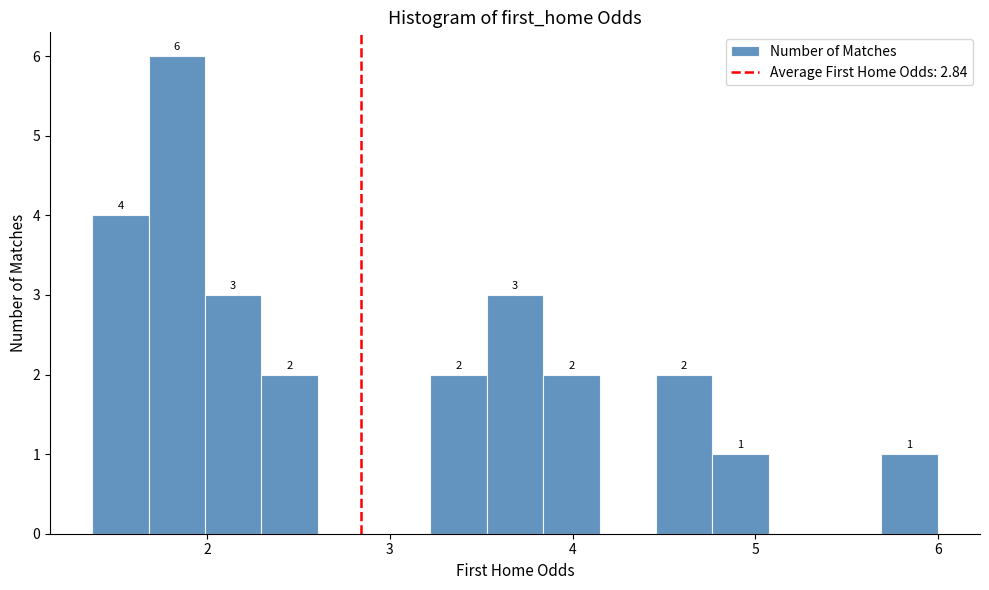

Around what value on the x-axis is the tallest bar? Give the approximate position of its centre, as read against the axis.

1.8